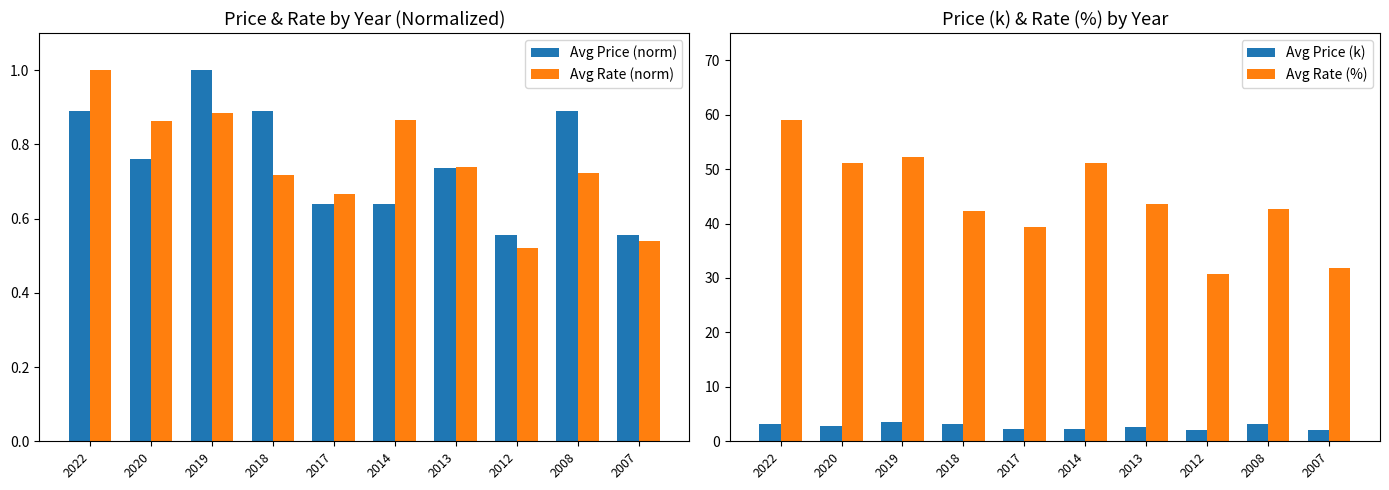

What is the minimum value for Avg Price (k)?

2.0